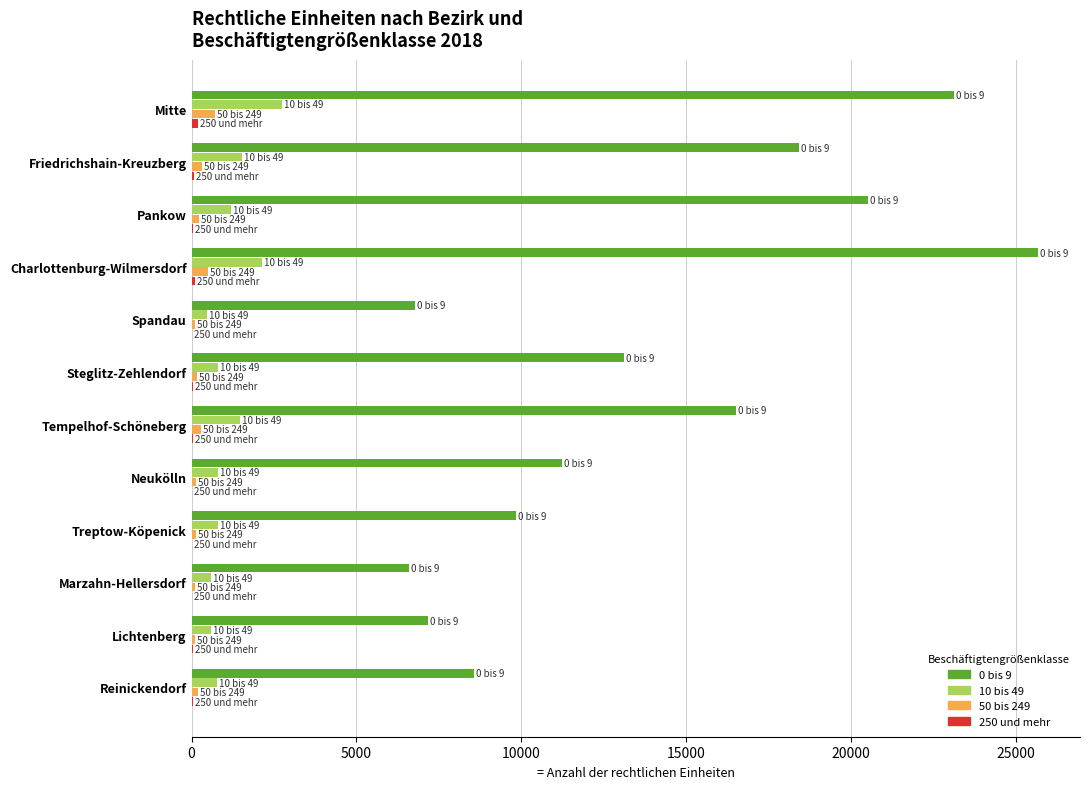

Is the value of 50 bis 249 at Mitte greater than the value of 10 bis 49 at Tempelhof-Schöneberg?

No